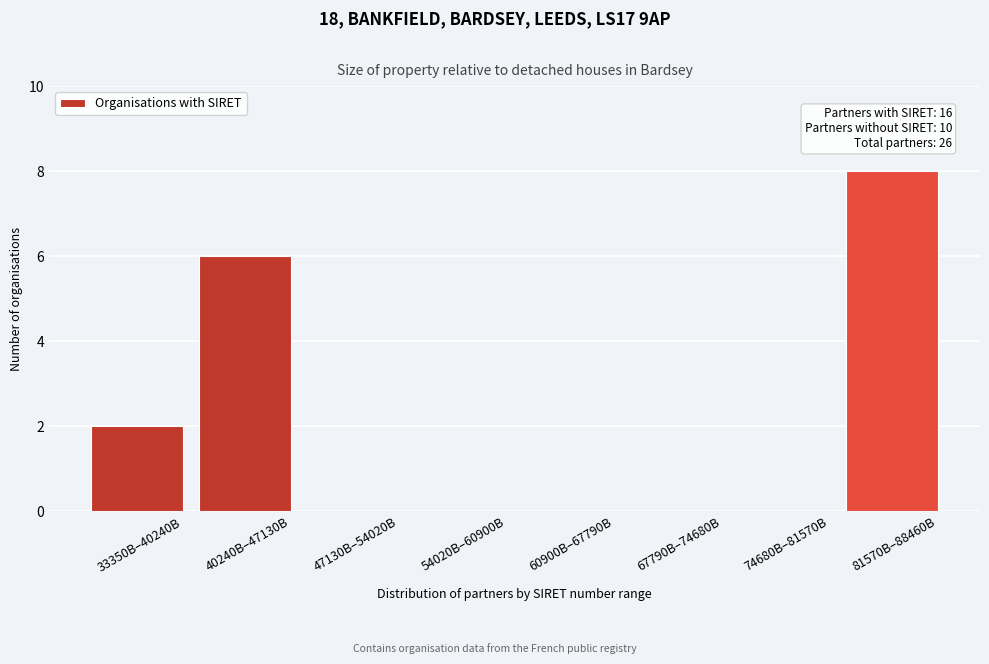

Reading left to right, extract all data points from this chart.

33350B–40240B=2	40240B–47130B=6	47130B–54020B=0	54020B–60900B=0	60900B–67790B=0	67790B–74680B=0	74680B–81570B=0	81570B–88460B=8